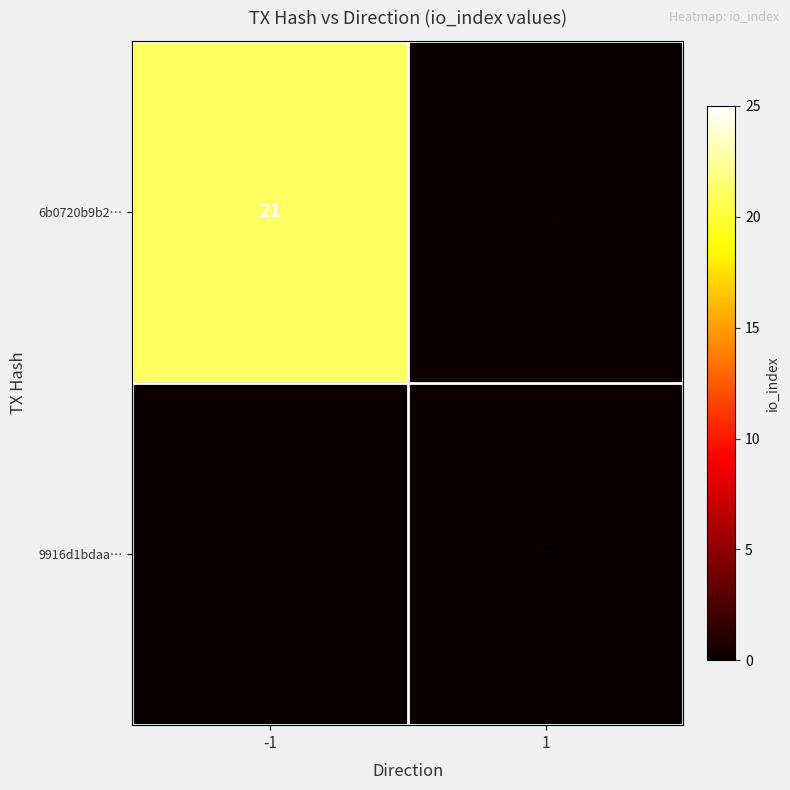

At which category is the sum across all series the highest?

-1